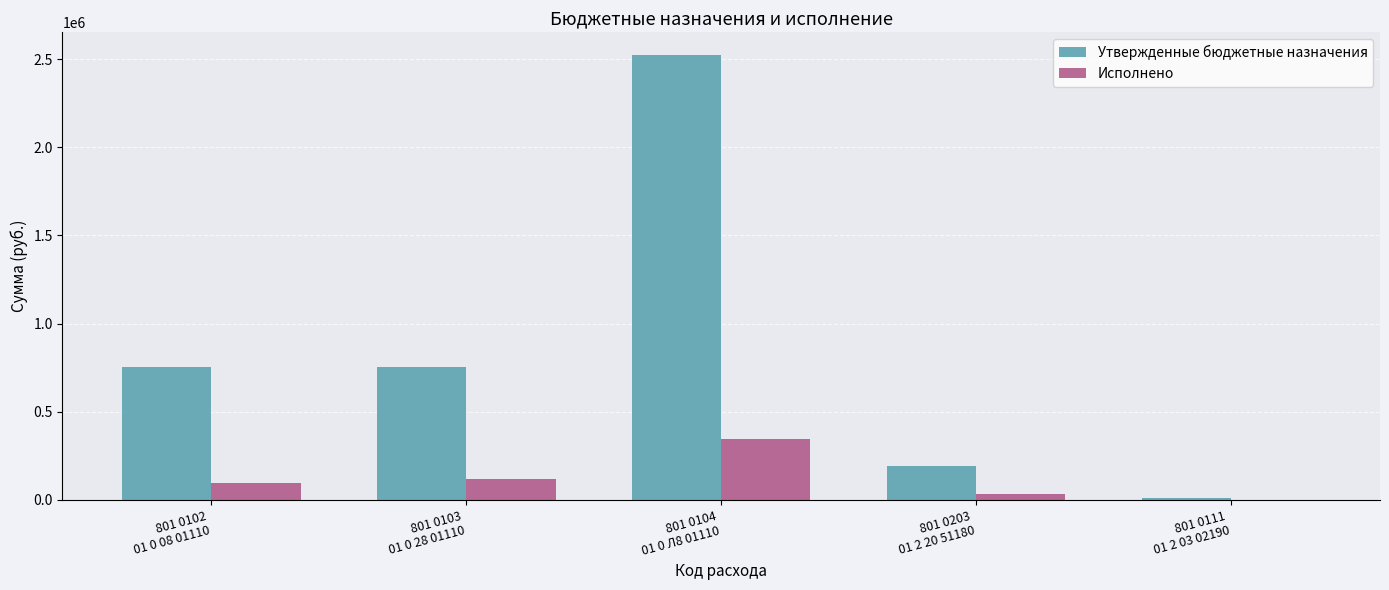

Are the bars horizontal?

No